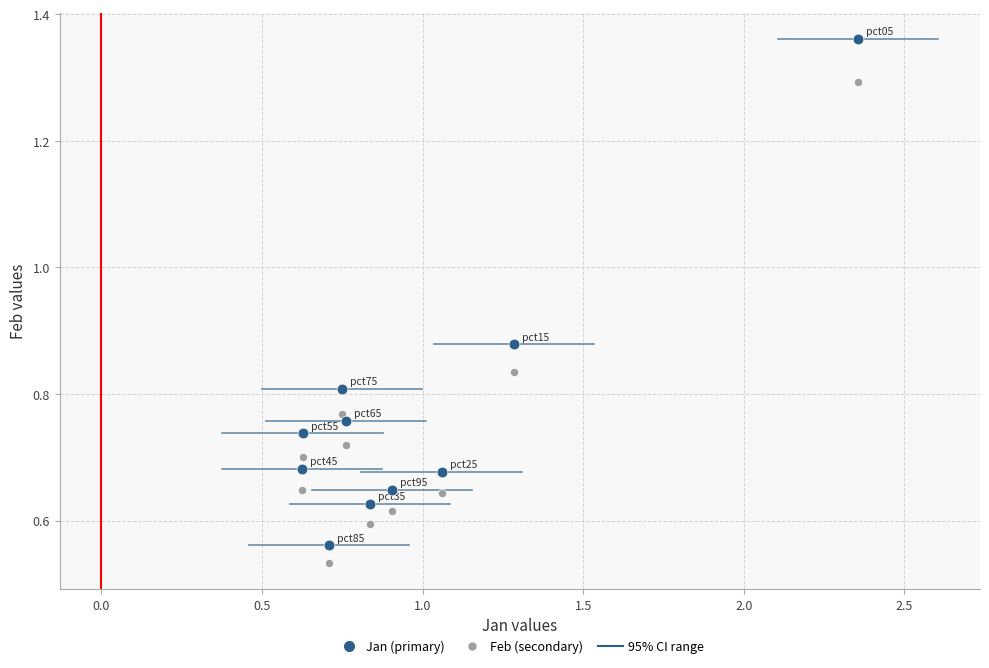

Which series contains the lowest Y value?

Feb (secondary)